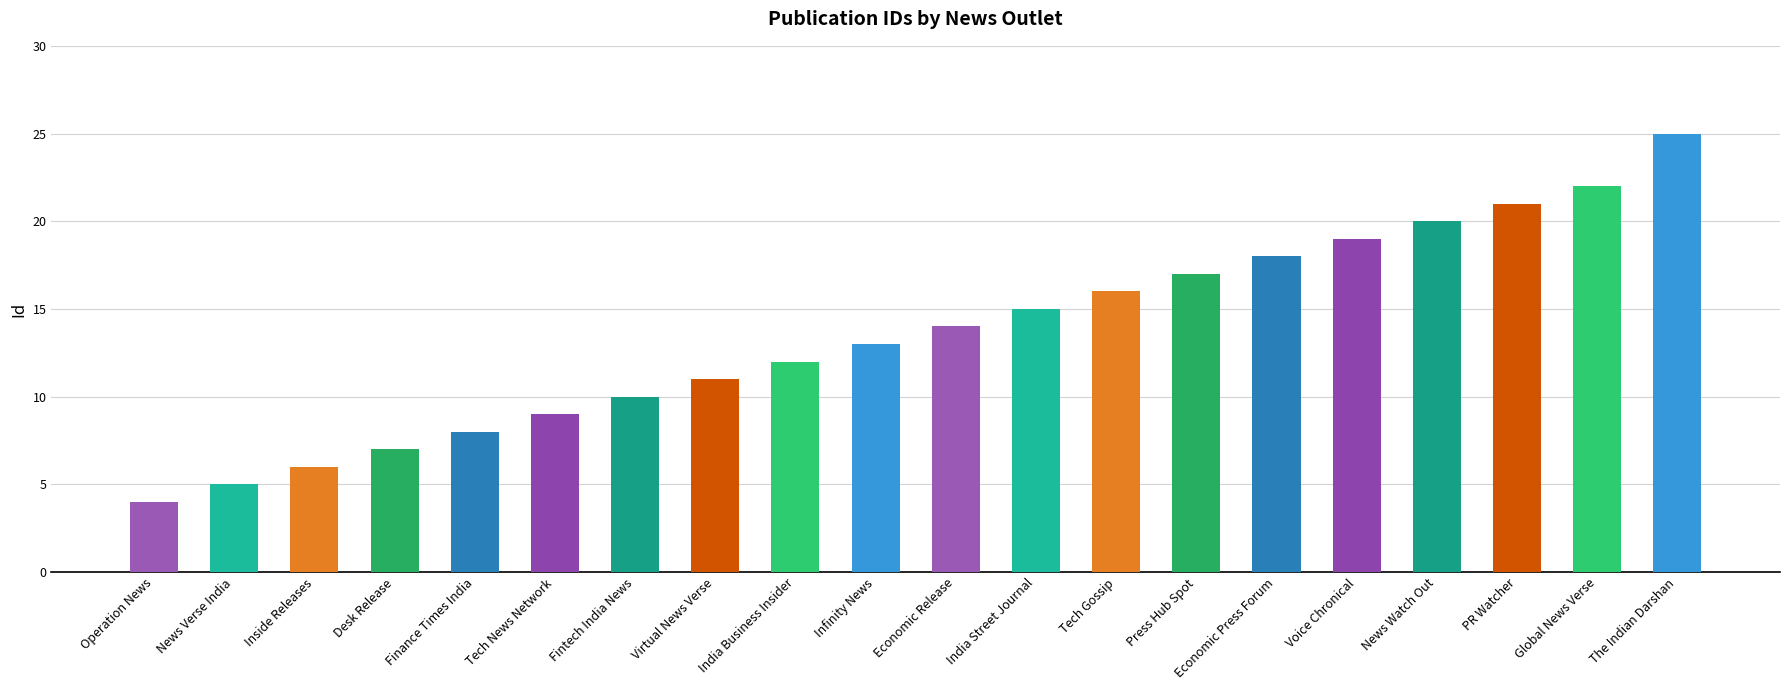

Reading left to right, transcribe all the data shown in this chart.

4	5	6	7	8	9	10	11	12	13	14	15	16	17	18	19	20	21	22	25